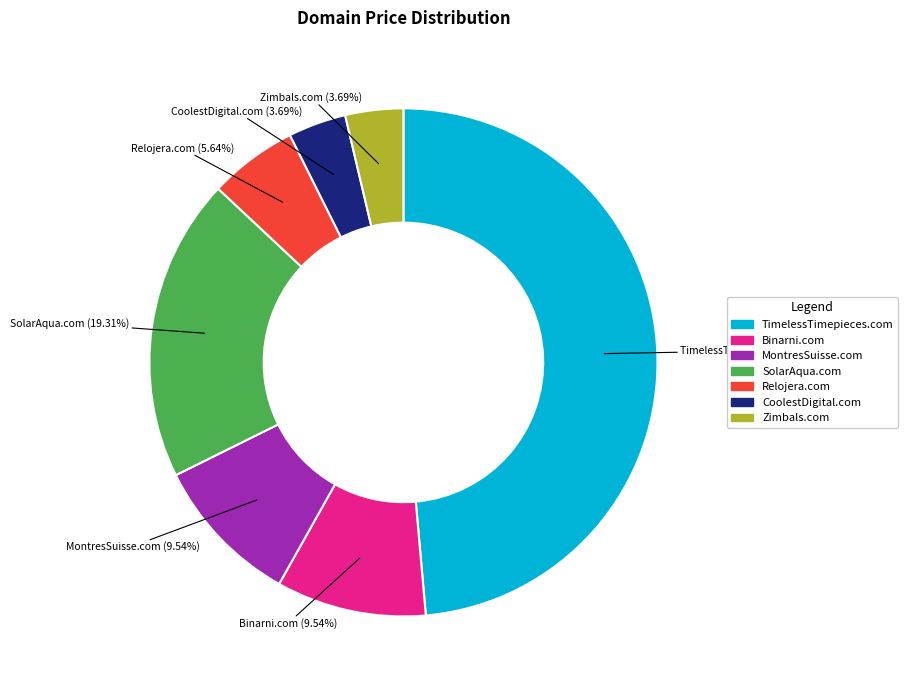

Between SolarAqua.com and Zimbals.com, which is larger?

SolarAqua.com